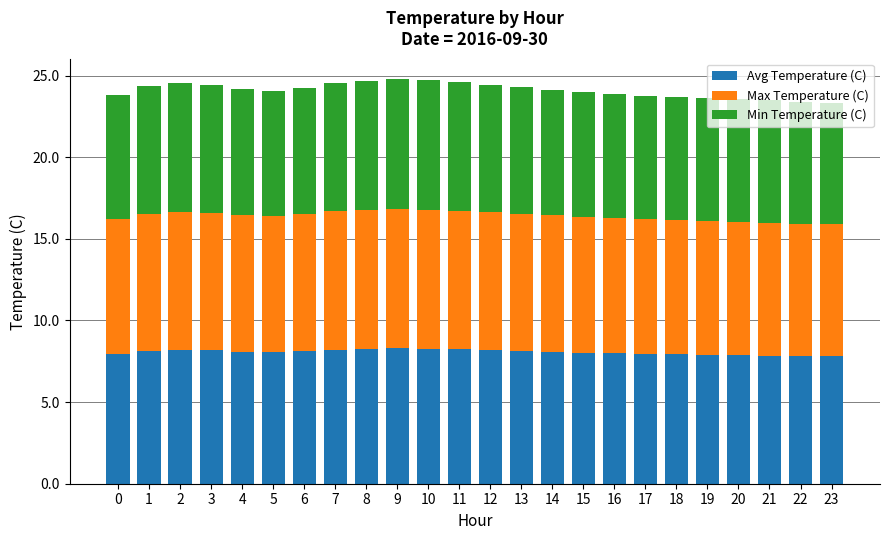

What is the sum of the Avg Temperature (C) values at 5 and 20?

15.9